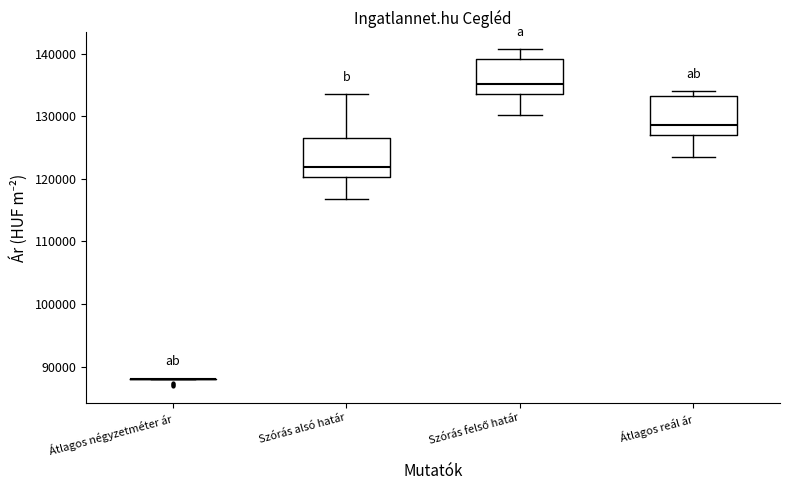

Reading left to right, read every box against the y-axis: the position of its median line, the range the box covers, and the ends of its whiskers. The values are not printed on the chart, so give them approximately, as read against the axis.

Átlagos négyzetméter ár: box collapsed to a line at 88000, whiskers 88000 to 88000
Szórás alsó határ: median 122000, box 120000 to 126000, whiskers 117000 to 134000
Szórás felső határ: median 135000, box 134000 to 139000, whiskers 130000 to 141000
Átlagos reál ár: median 129000, box 127000 to 133000, whiskers 124000 to 134000